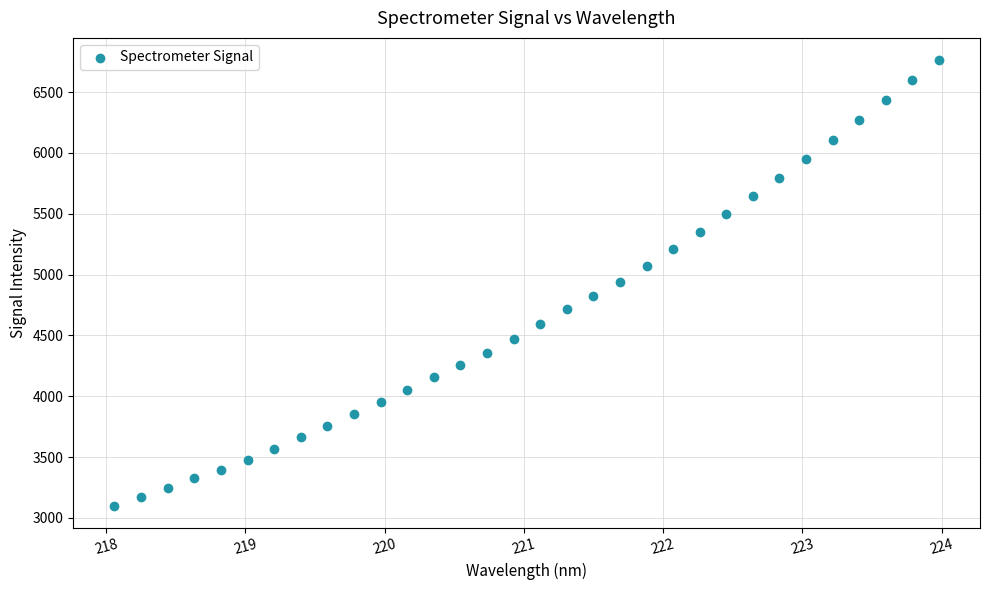

What is the range of X values (max minus min)?

5.9